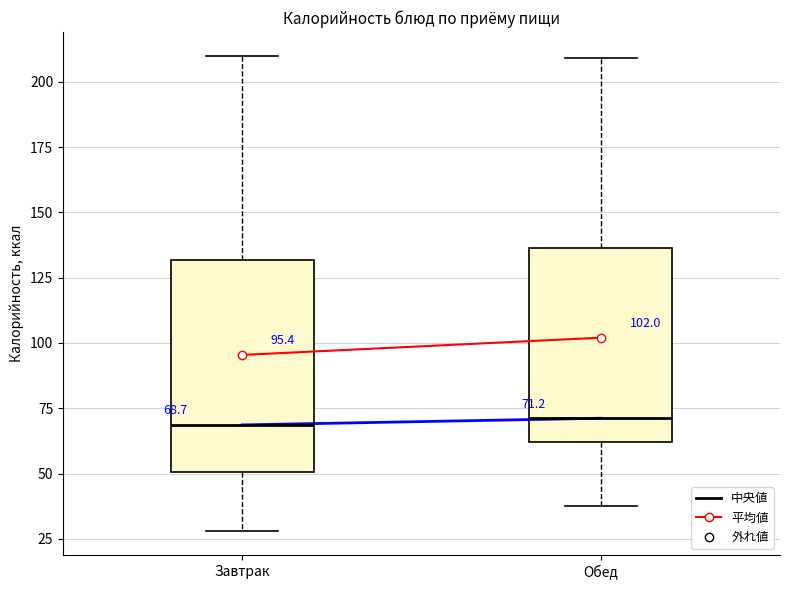

Which box is the tallest, from its lower edge to its upper edge?

Завтрак